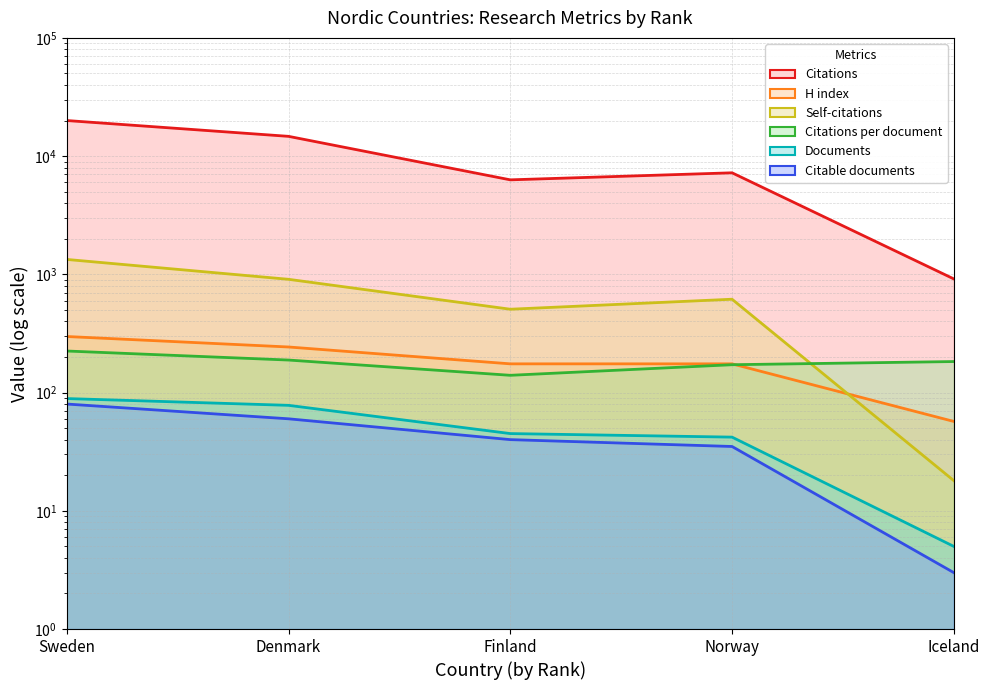

What is the spread (max minus min) of values at Iceland?

912.0